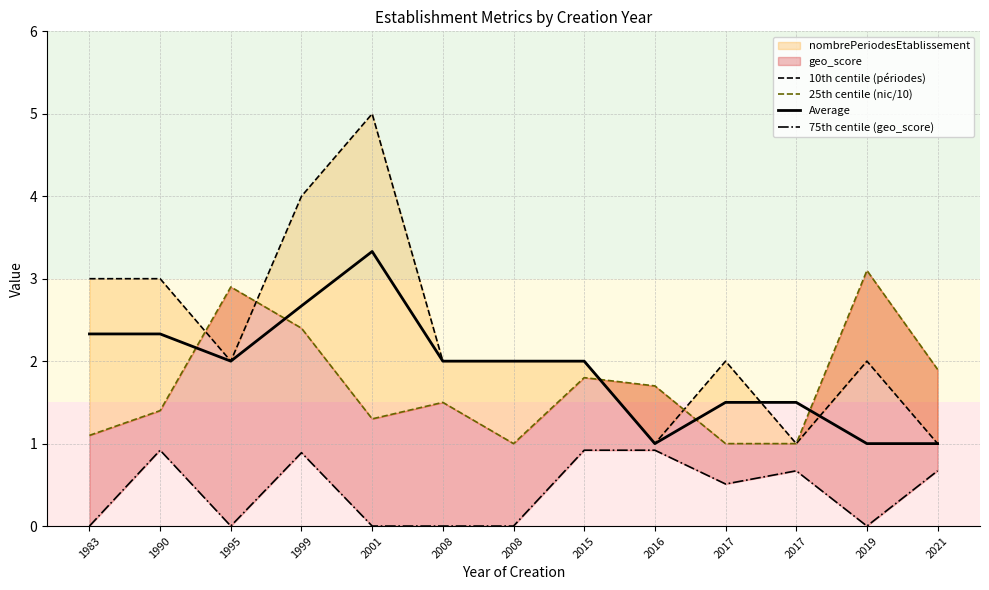

At how many categories does at least one series exceed 1?

13